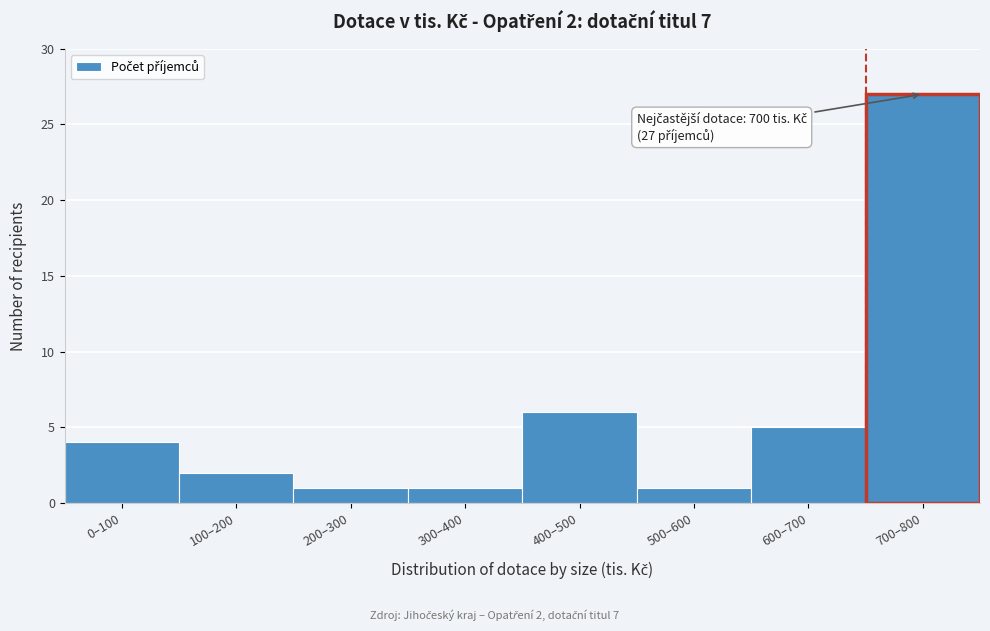

Reading left to right, what are all the values shown in this chart?

0–100=4	100–200=2	200–300=1	300–400=1	400–500=6	500–600=1	600–700=5	700–800=27